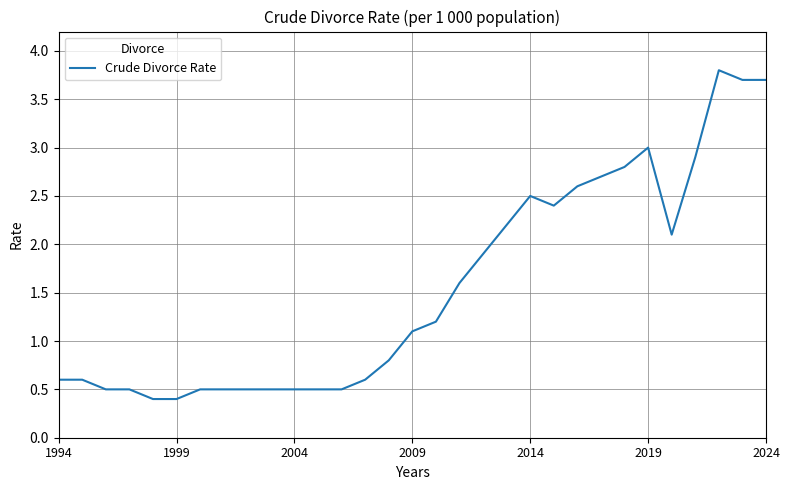

What is the difference between the maximum and minimum values?

3.4